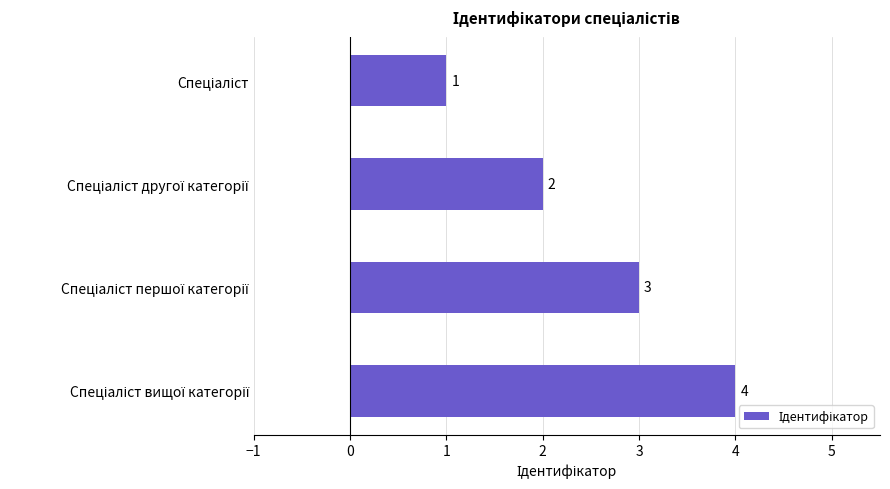

How many categories are shown in the chart?

4